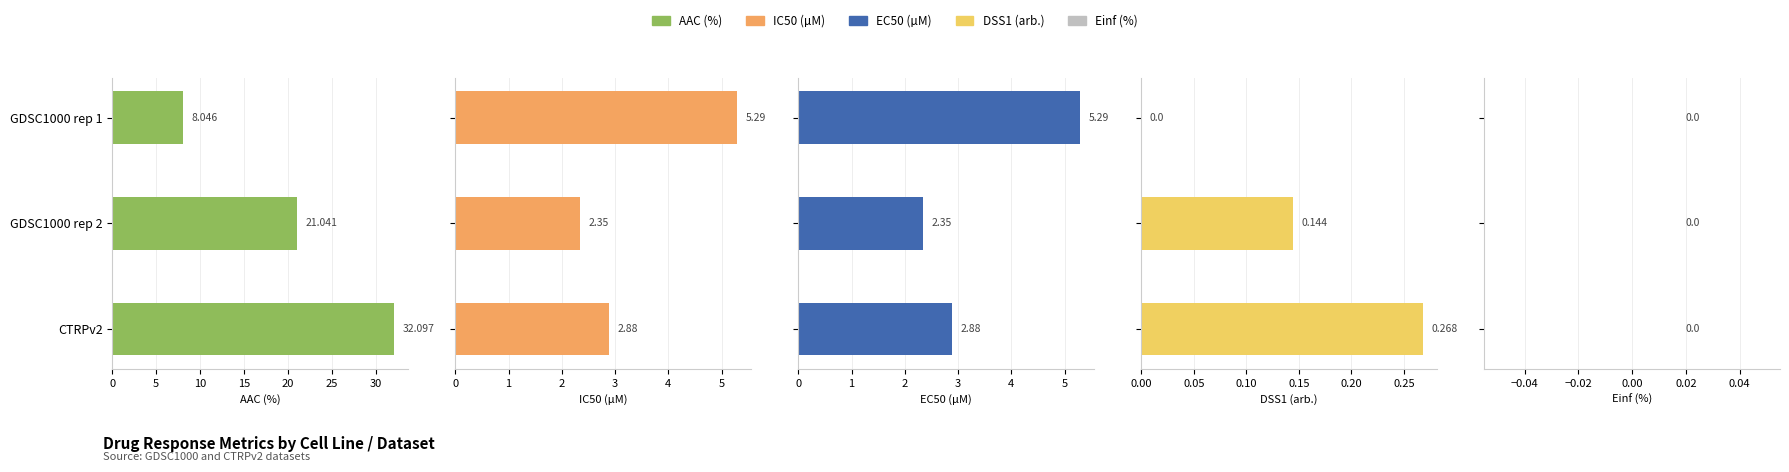

What are all the series names shown in the legend?

AAC (%), IC50 (µM), EC50 (µM), DSS1 (arb.), Einf (%)